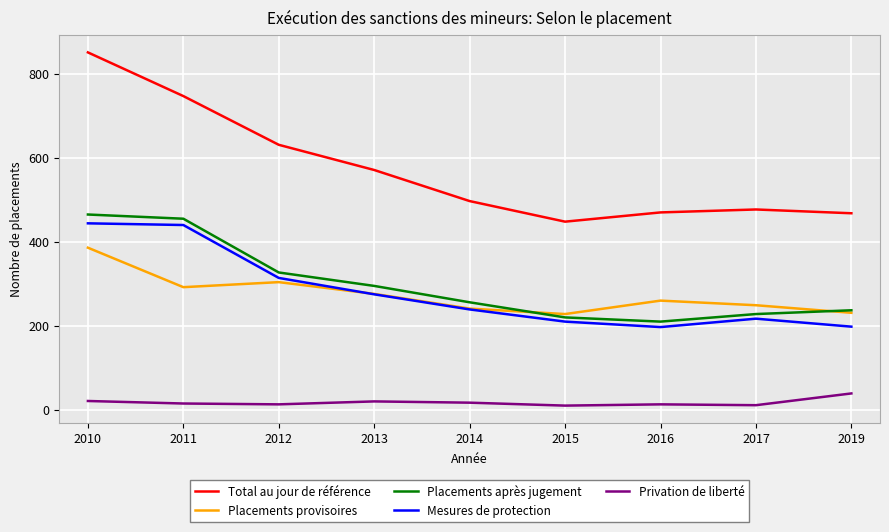

The Mesures de protection series shows 321 at 2017. True or false?

False